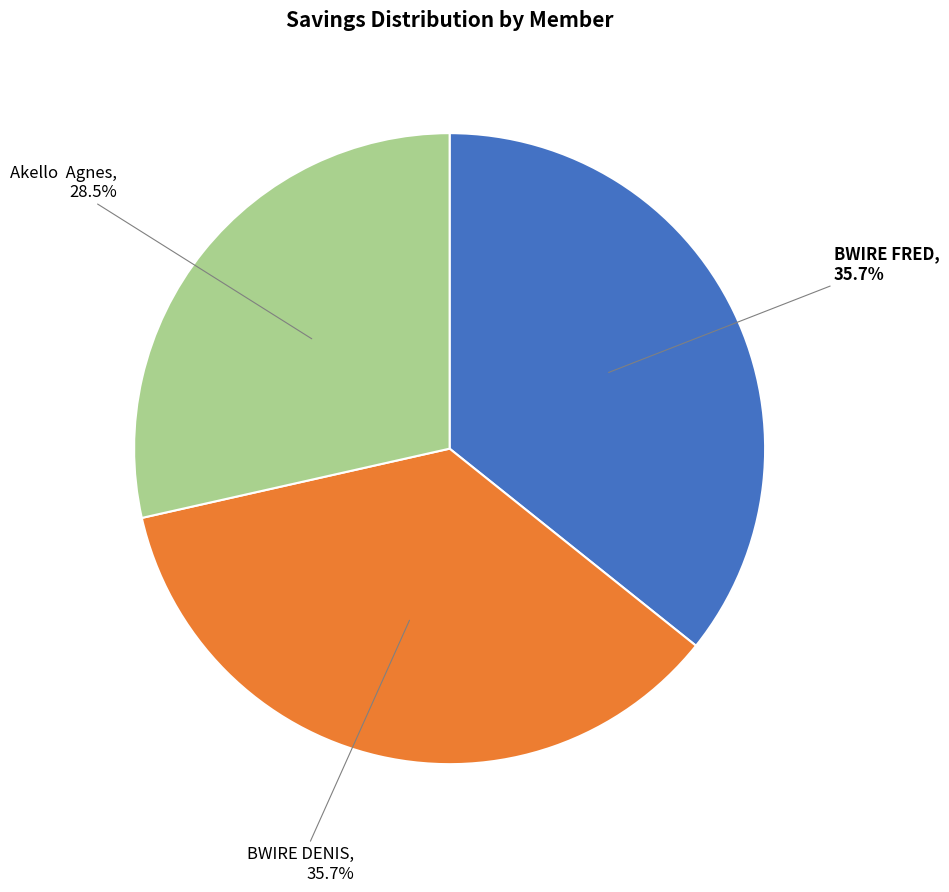

Does any single category account for the majority?

No